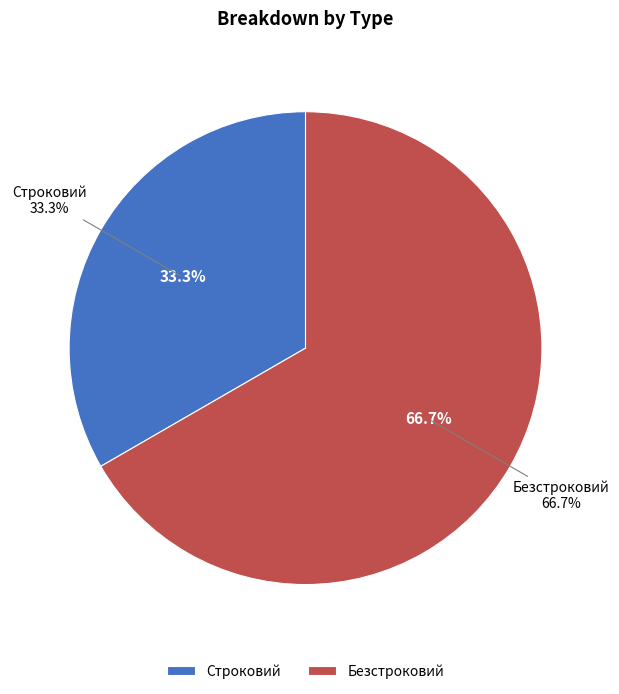

Approximately how many times larger is the value at Безстроковий compared to Строковий?

2.0